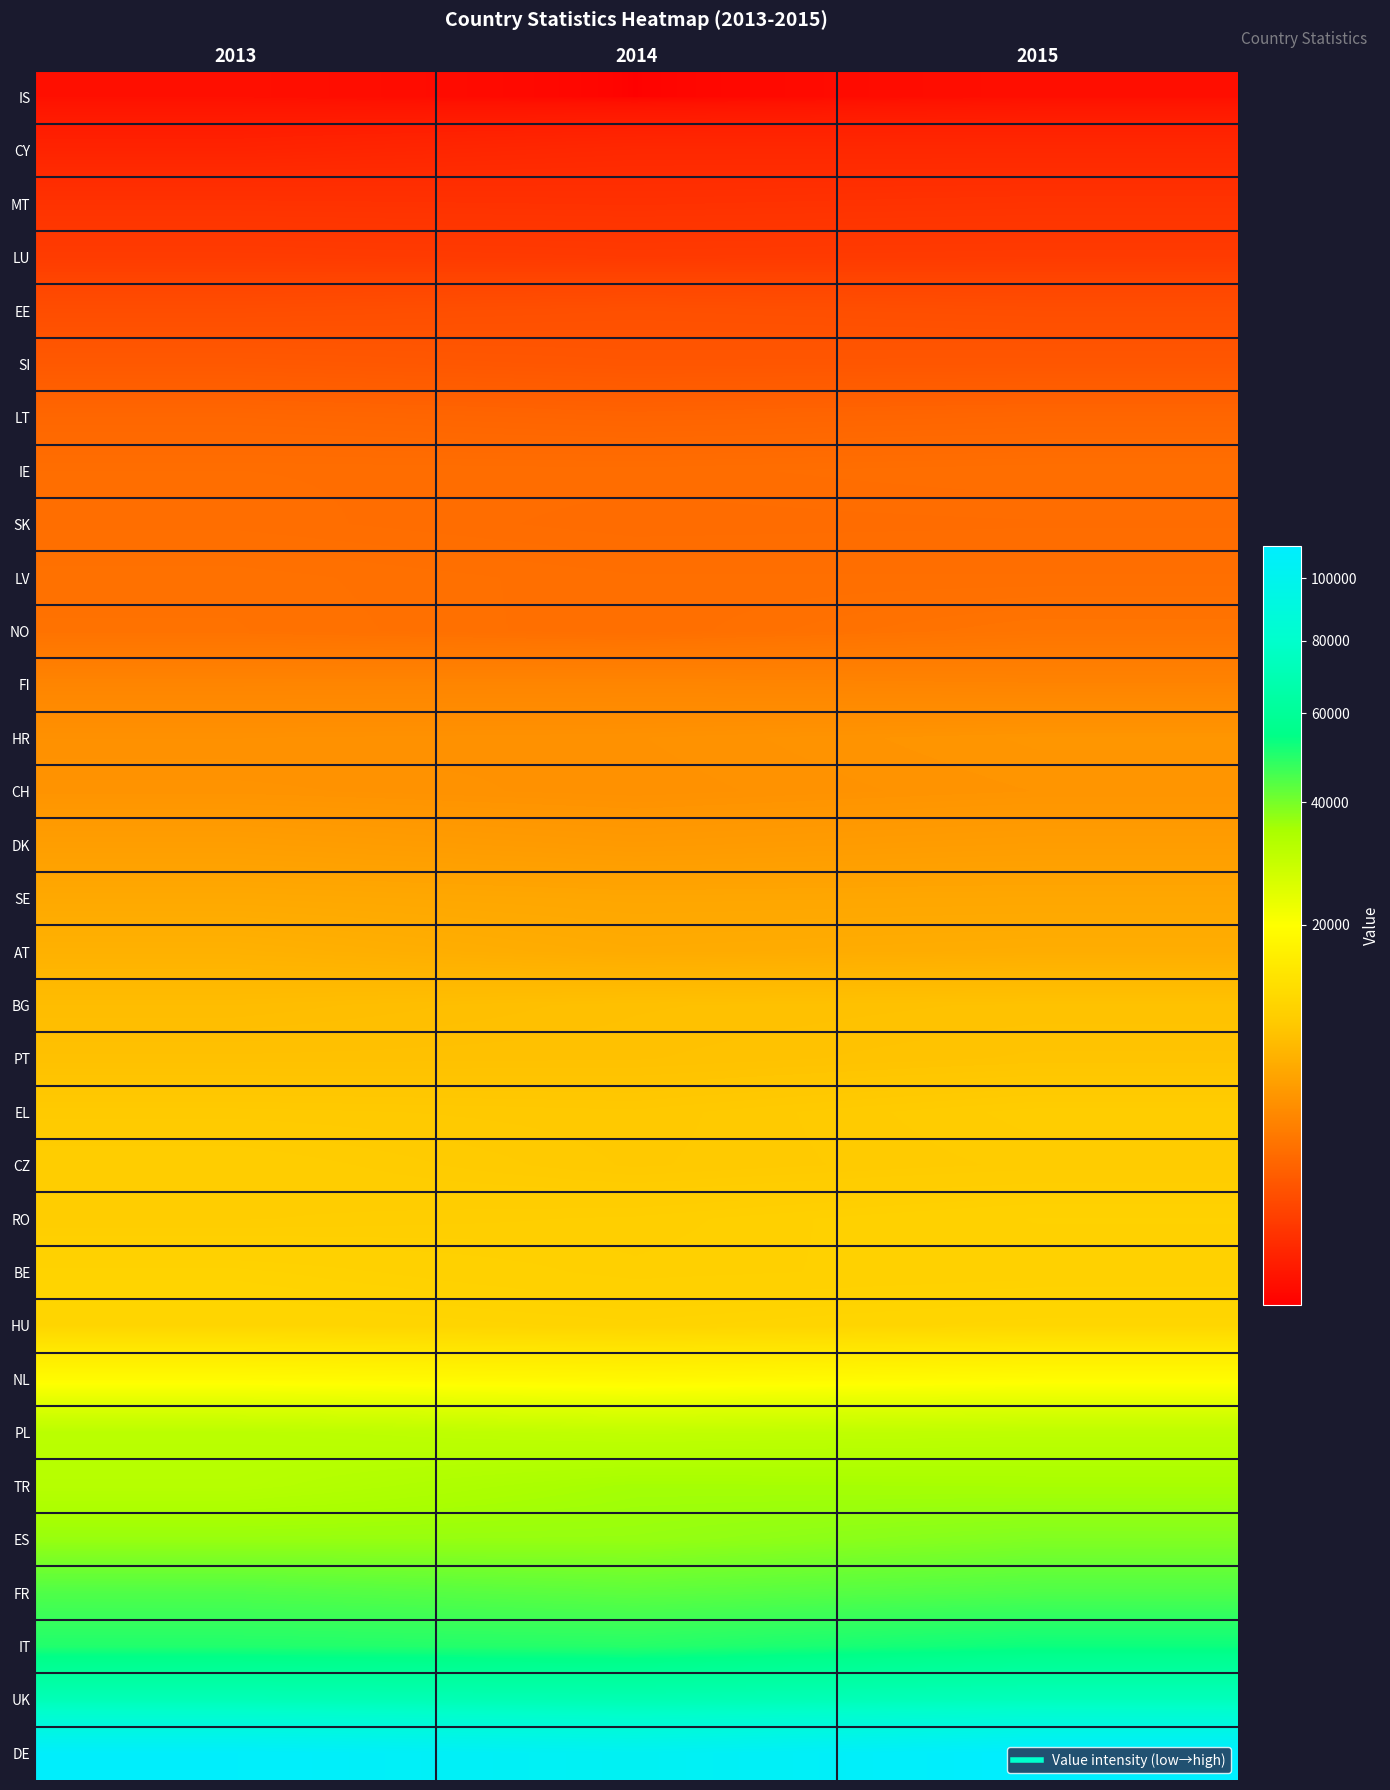

Reading left to right, list all the values displayed in this chart.

IS: 2013=259	2014=241	2015=257
CY: 2013=363	2014=410	2015=411
MT: 2013=536	2014=521	2015=544
LU: 2013=695	2014=662	2015=680
EE: 2013=1107	2014=1188	2015=1125
SI: 2013=1456	2014=1361	2015=1379
LT: 2013=1980	2014=1858	2015=1950
IE: 2013=2314	2014=2290	2015=2360
SK: 2013=2347	2014=2230	2015=2256
LV: 2013=2498	2014=2372	2015=2371
NO: 2013=2525	2014=2363	2015=2631
FI: 2013=3557	2014=3585	2015=3484
HR: 2013=4364	2014=4437	2015=4698
CH: 2013=4563	2014=4388	2015=4601
DK: 2013=5365	2014=5029	2015=5272
SE: 2013=6224	2014=6001	2015=6059
AT: 2013=7062	2014=6455	2015=6666
BG: 2013=8179	2014=8613	2015=8788
PT: 2013=8675	2014=8734	2015=9021
EL: 2013=9653	2014=9500	2015=10031
CZ: 2013=10138	2014=9562	2015=9881
RO: 2013=10197	2014=10382	2015=10885
BE: 2013=11067	2014=10516	2015=10733
HU: 2013=11533	2014=11199	2015=11672
NL: 2013=18893	2014=18218	2015=19166
PL: 2013=31358	2014=30121	2015=30680
TR: 2013=32130	2014=35138	2015=34854
ES: 2013=36511	2014=36691	2015=38919
FR: 2013=44497	2014=42946	2015=44615
IT: 2013=50214	2014=49549	2015=52832
UK: 2013=71601	2014=69775	2015=73392
DE: 2013=109595	2014=103736	2015=111691